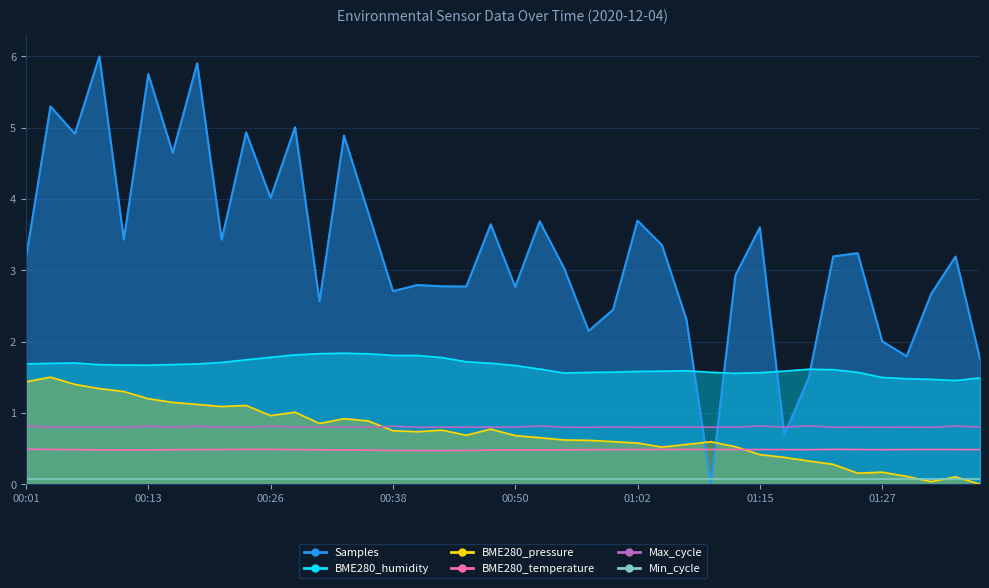

True or false: Min_cycle and Max_cycle cross at least once.

False